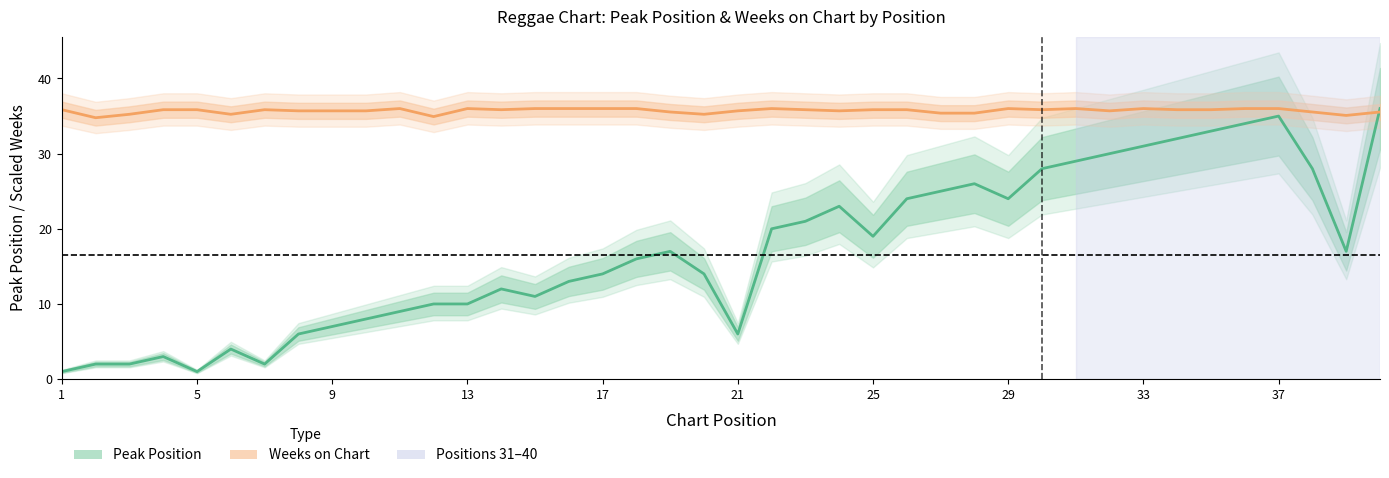

What is the maximum value for Weeks on Chart (scaled)?

36.0